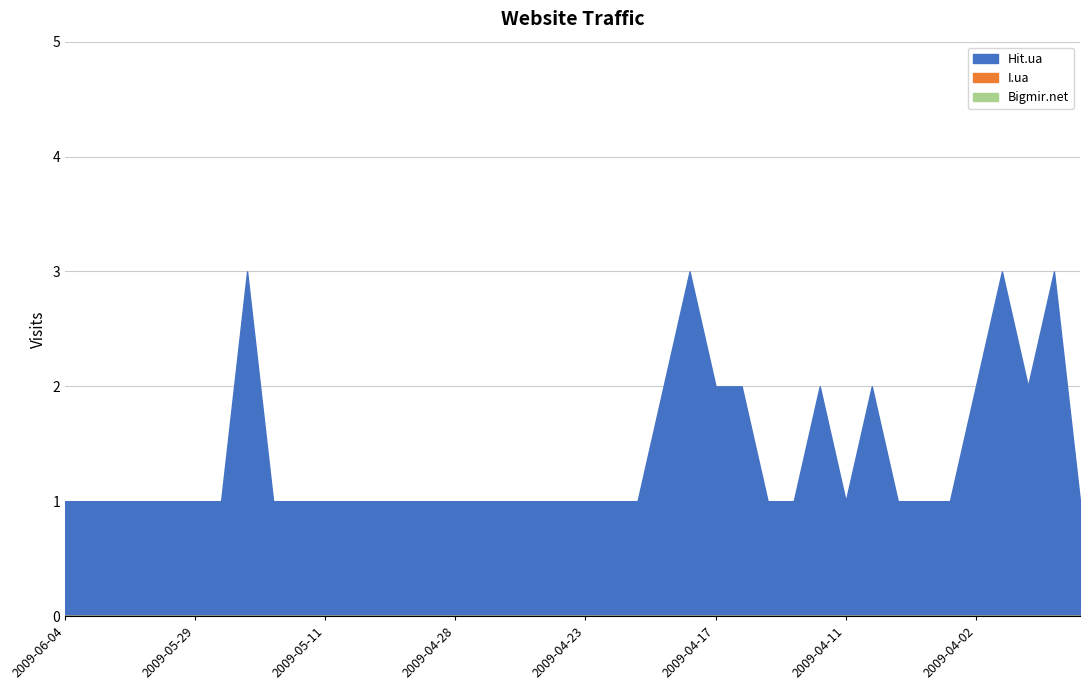

True or false: Hit.ua and I.ua cross at least once.

False